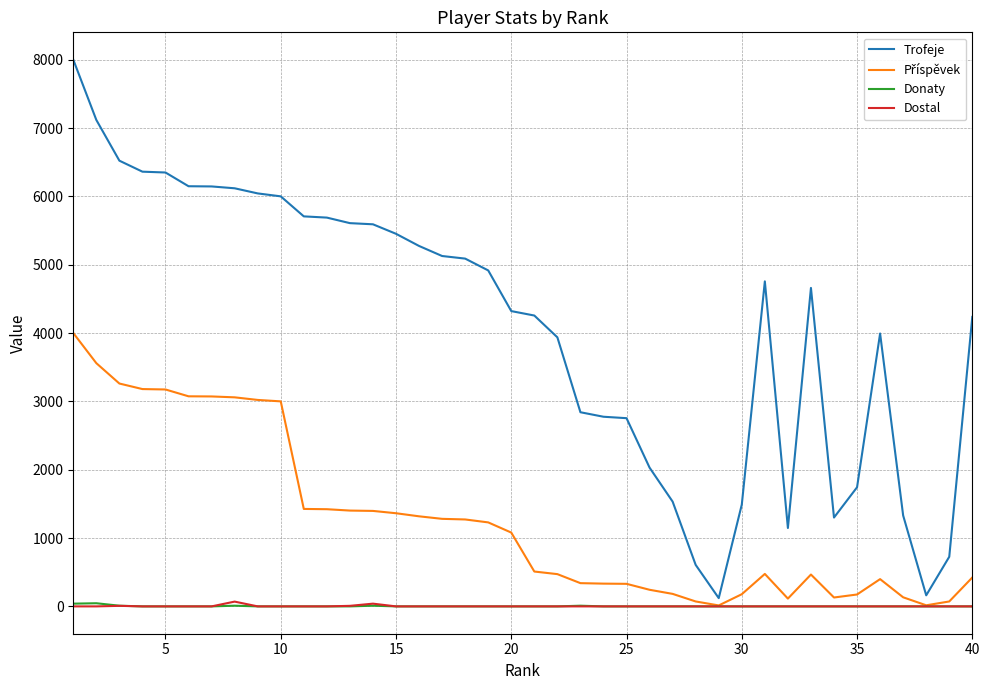

Which series has the largest total across all categories?

Trofeje